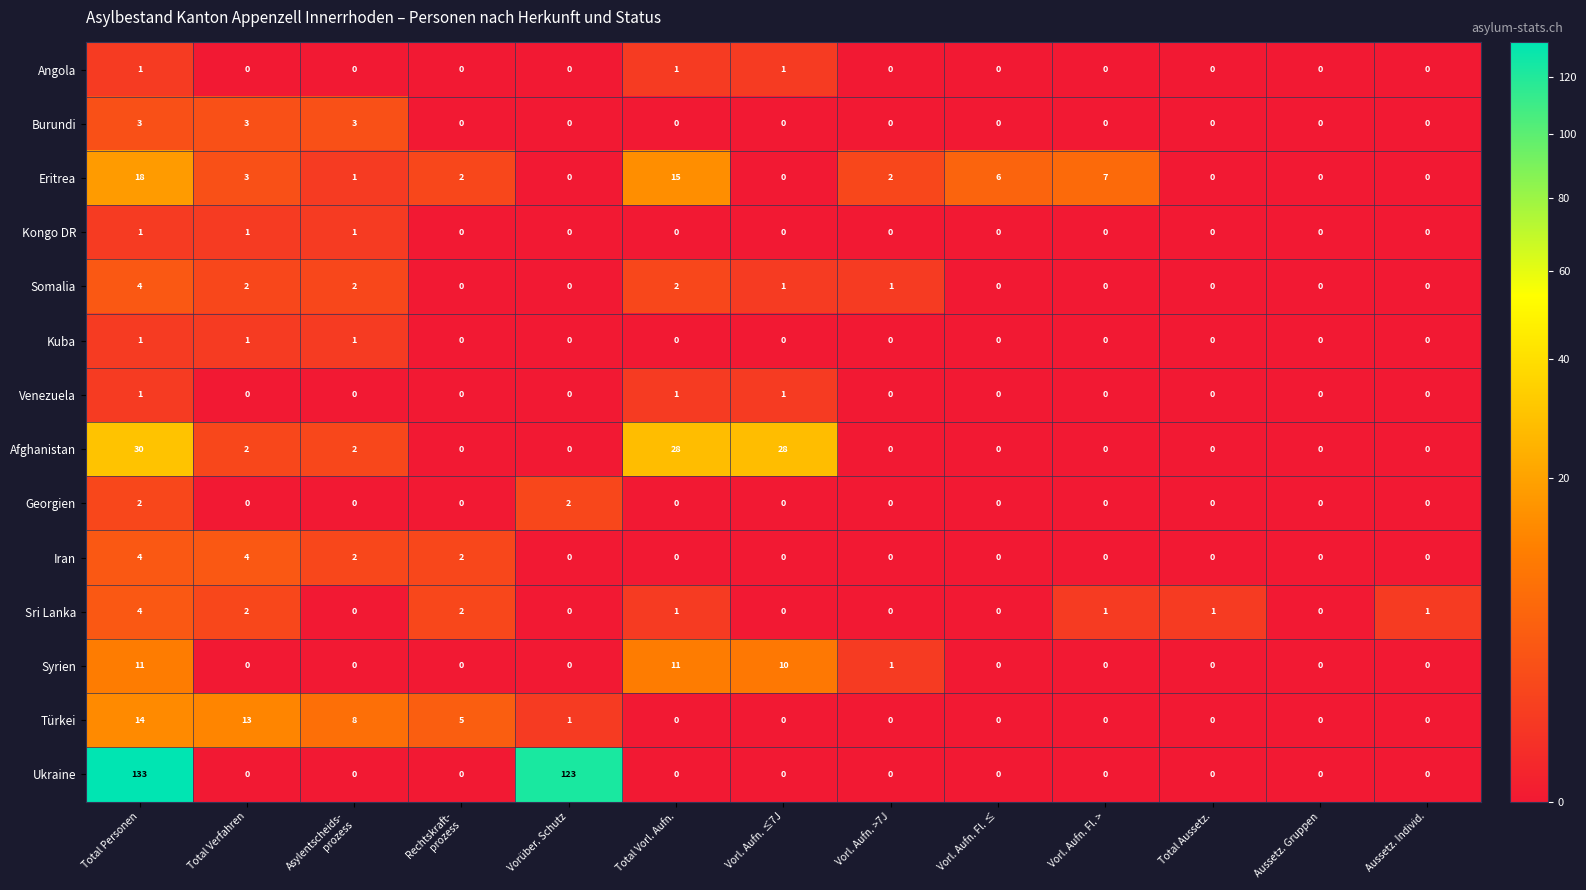

At which category is the sum across all series the highest?

Total Personen